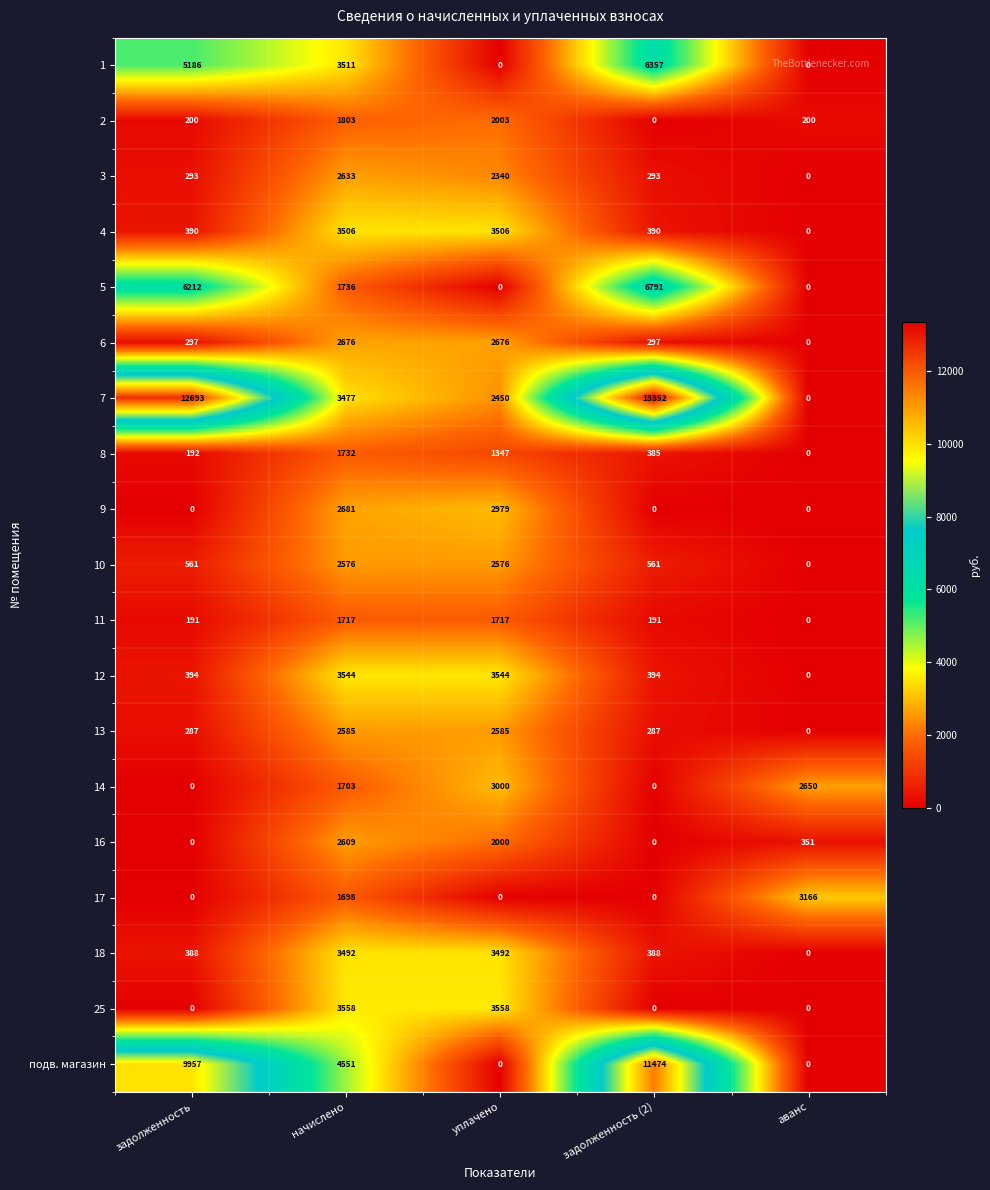

At which category does the chart reach its peak across all series?

задолженность (2)